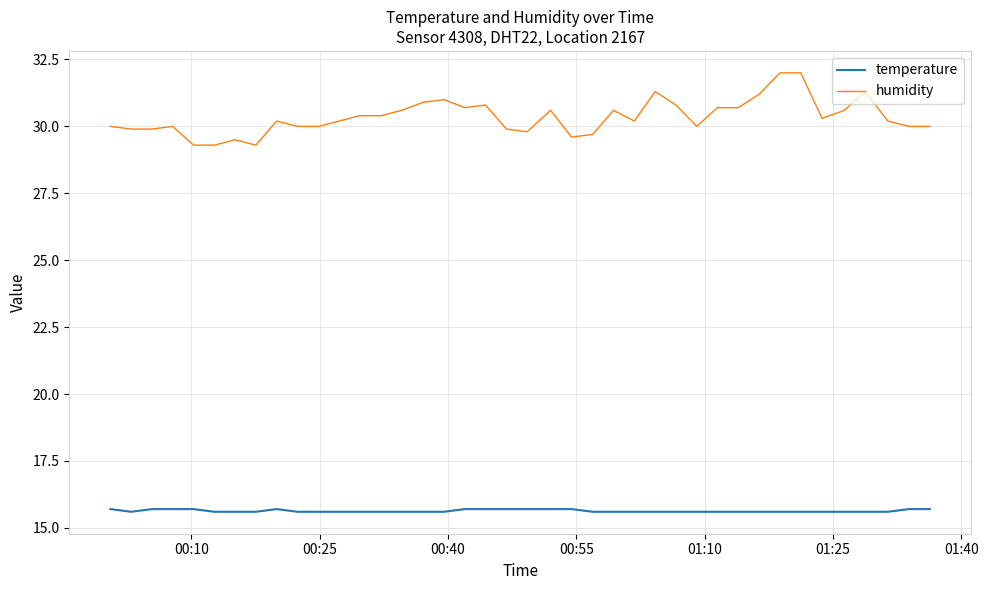

Rank the series by their maximum value, from highest to lowest.

humidity, temperature